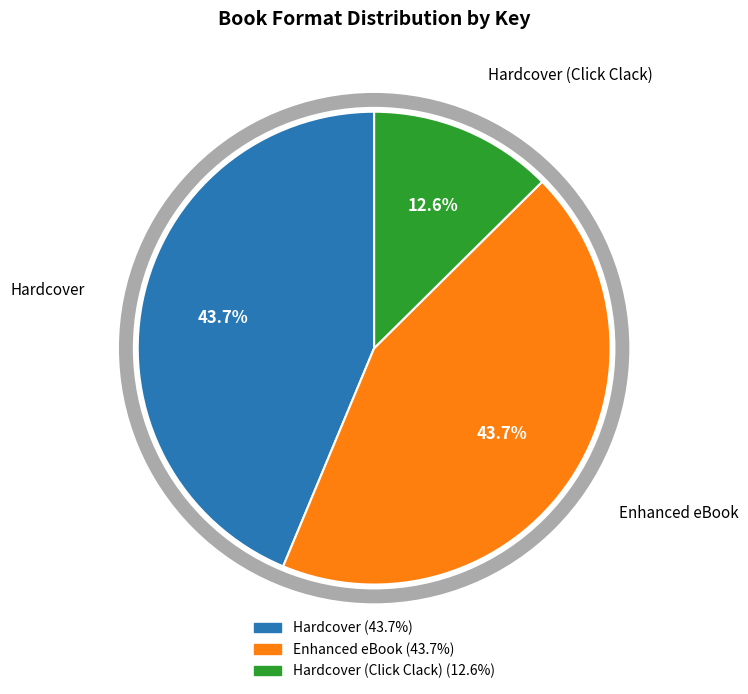

Does any single category account for the majority?

No